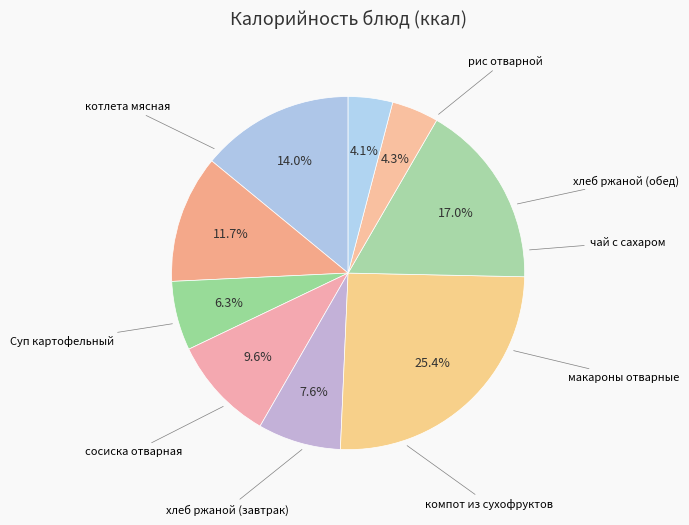

How many slices are in this pie chart?

9